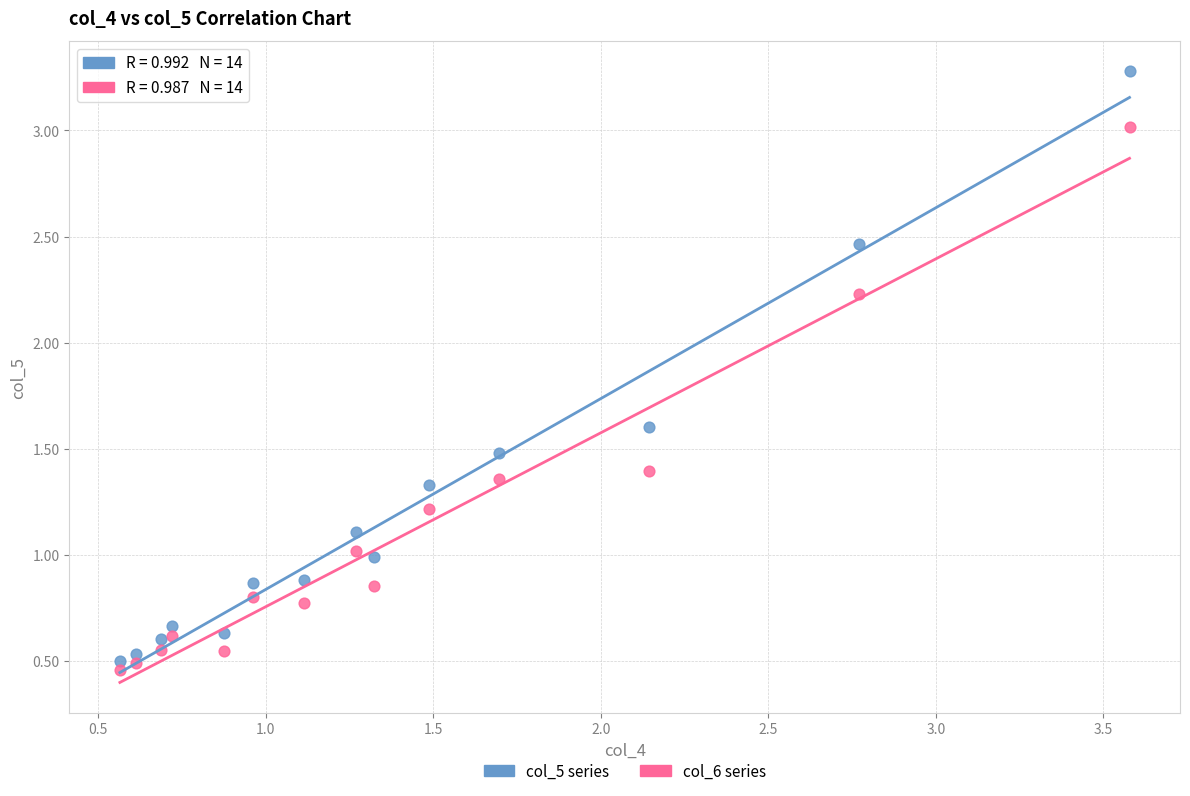

Which series reaches the maximum Y coordinate?

col_5 series